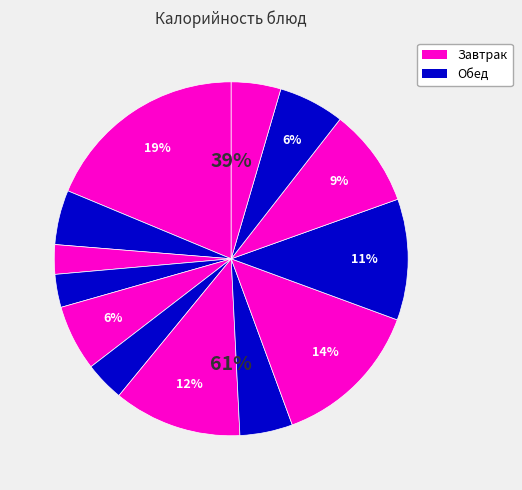

Does Хлеб ржаной (завтрак) represent more than half of the total?

No